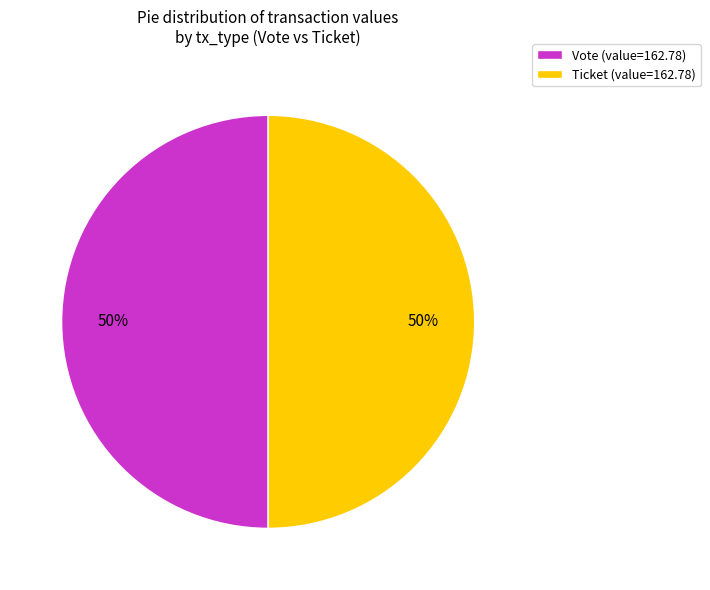

Approximately how many times larger is the value at Ticket (value=162.78) compared to Vote (value=162.78)?

1.0